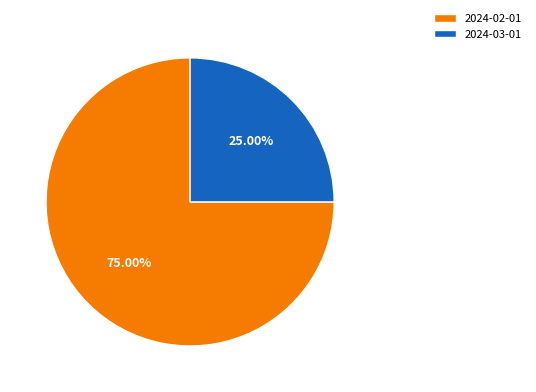

To the nearest percent, what is the difference between the 2024-03-01 and 2024-02-01 slice percentages?

50%